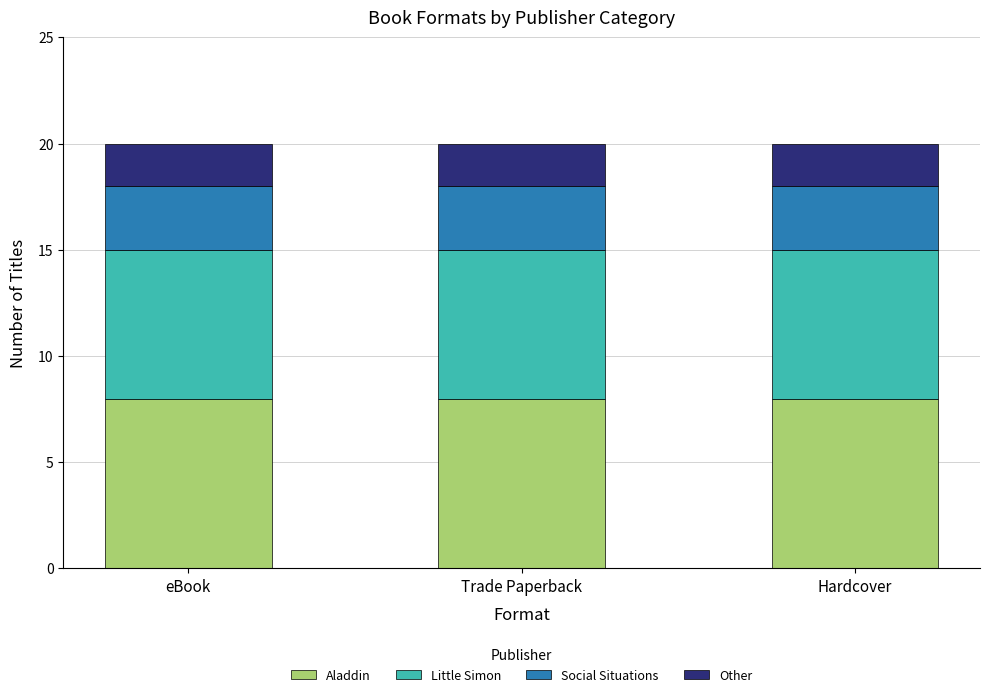

What is the total value across all series at Trade Paperback?

20